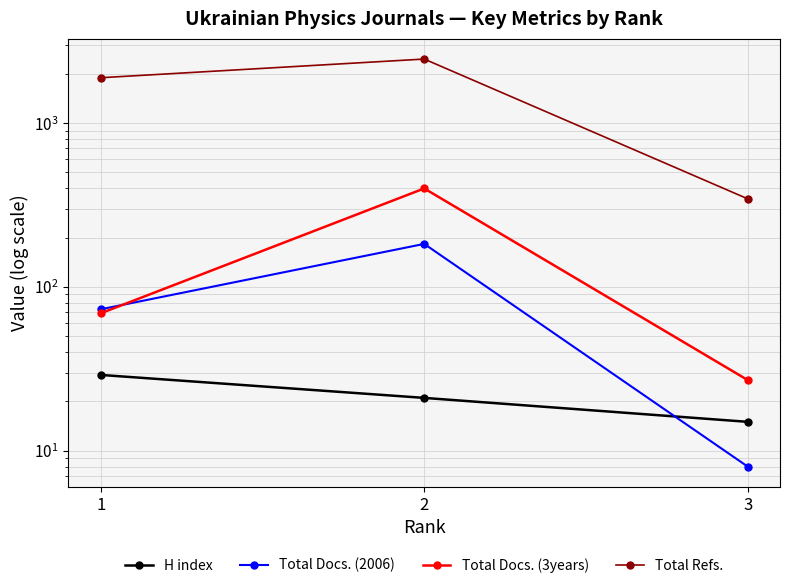

What is the difference between the Total Refs. values at 1 and 3?

1547